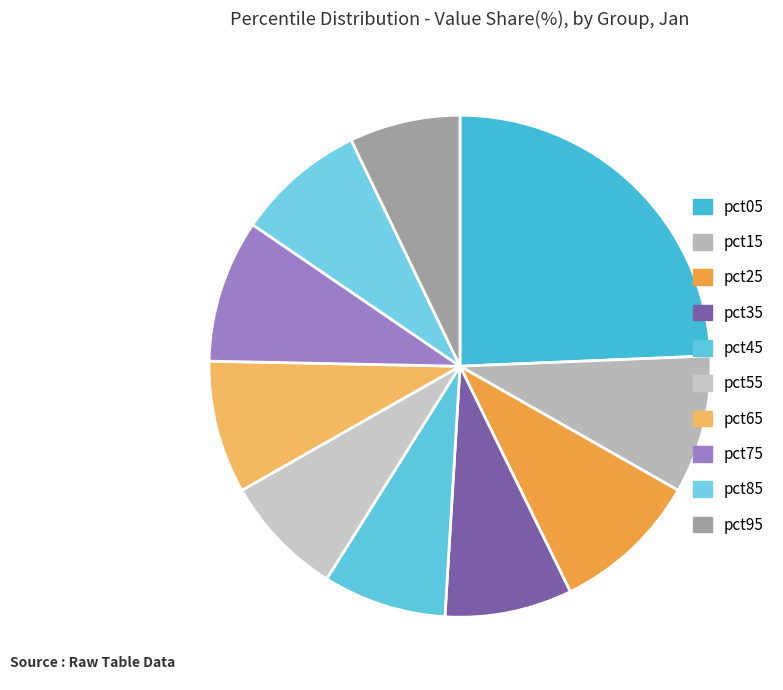

How many segments does this pie chart have?

10